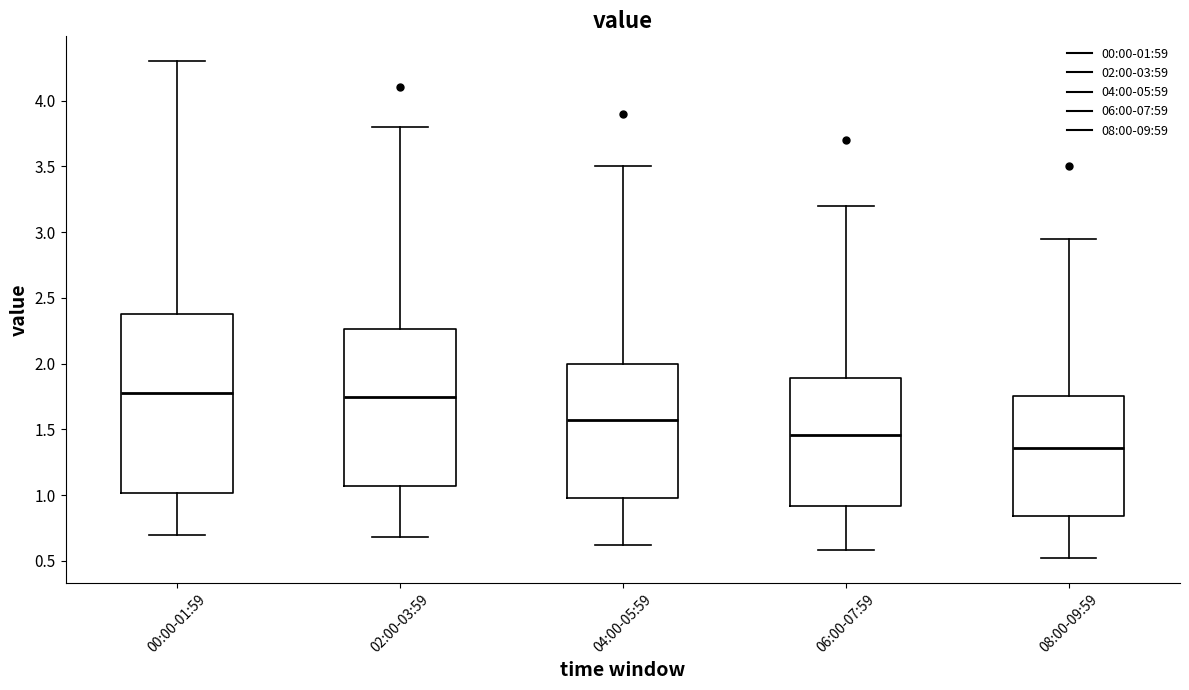

Where is the lower edge of the box for 06:00-07:59 on the y-axis? The values are not printed on the chart, so give them approximately, as read against the axis.

0.90